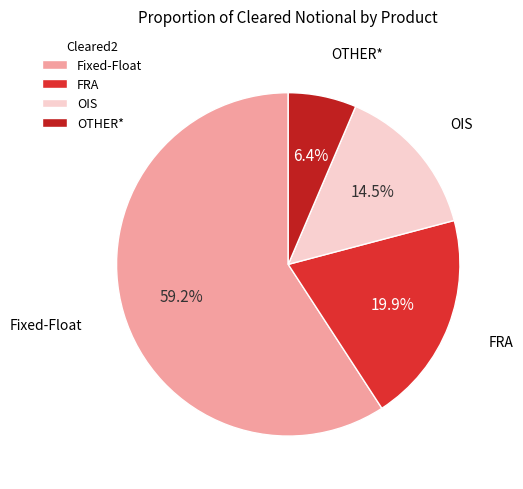

Do FRA and OIS together represent more than half of the pie?

No